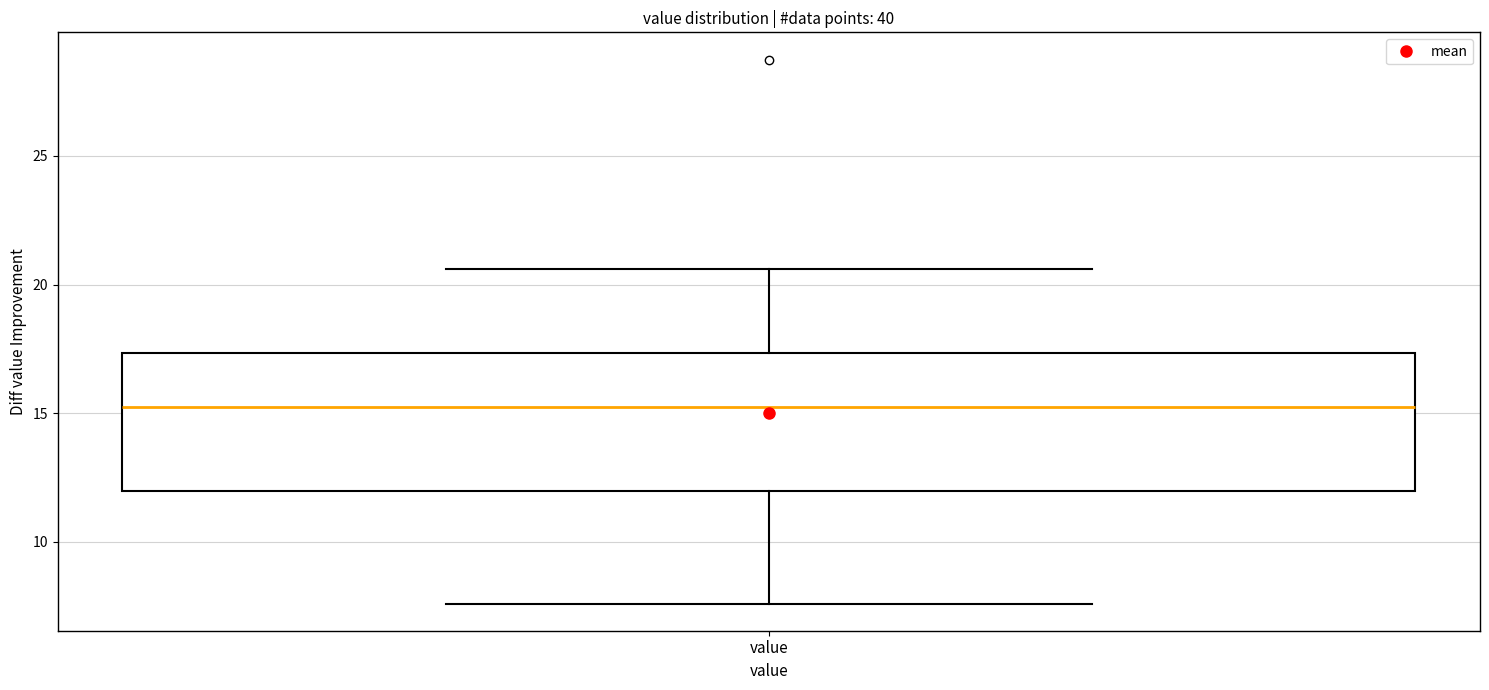

Transcribe this box plot: give where the median line is, the range the box spans, and where the two whiskers end, as read against the y-axis. The values are not printed on the chart, so give them approximately, as read against the axis.

median 15.5, box 12.0 to 17.5, whiskers 7.5 to 20.5